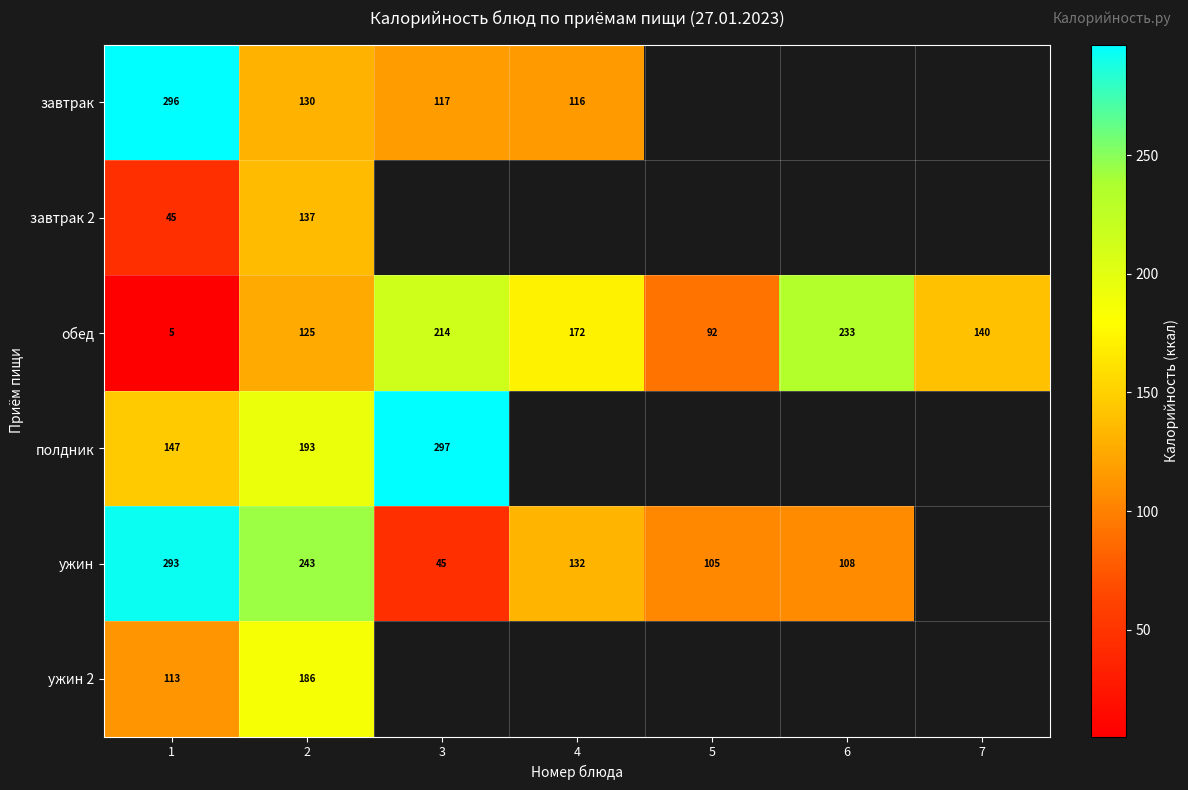

How many categories are shown in the chart?

7